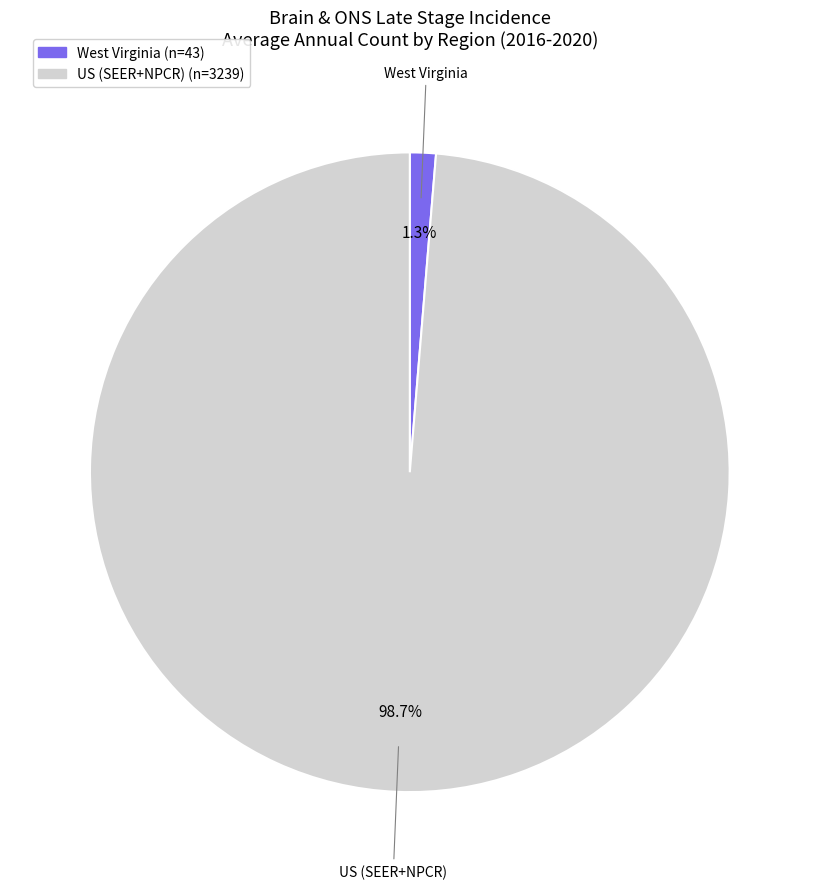

What is the majority slice?

US (SEER+NPCR)